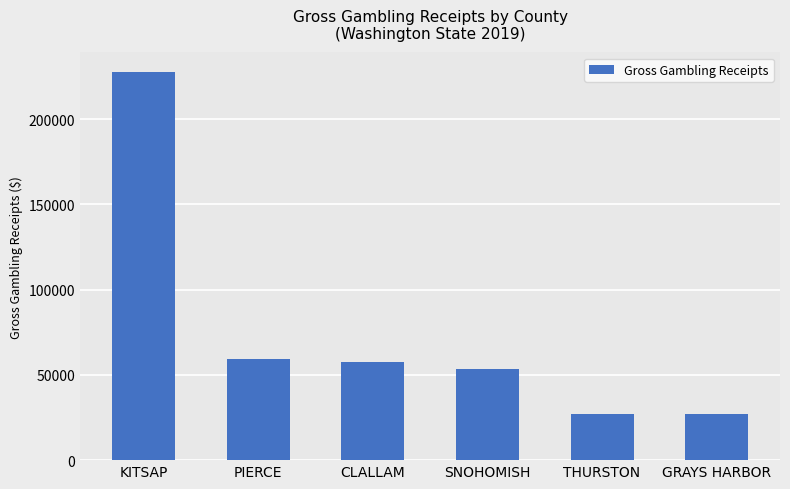

At which label does the data first exceed 57699?

KITSAP